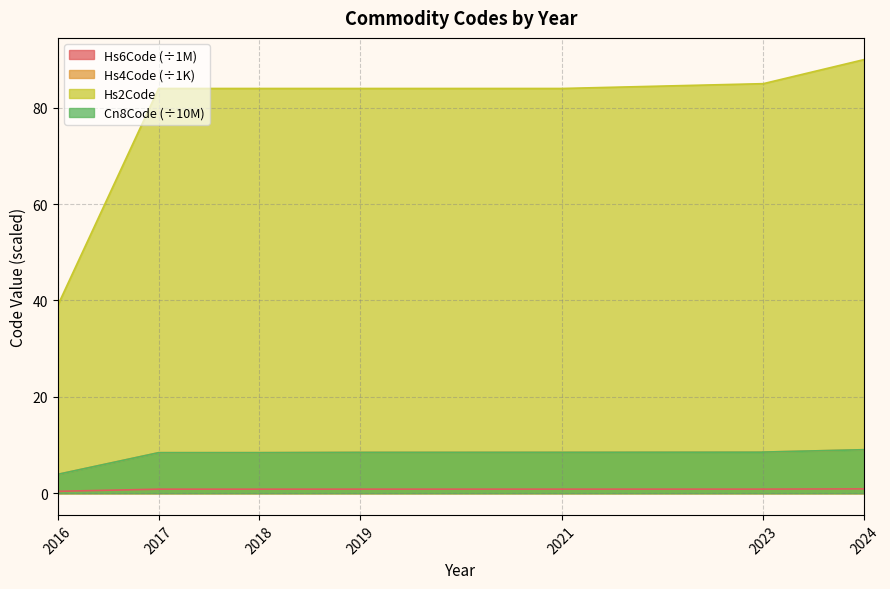

Which series has the largest range (max minus min)?

Hs2Code